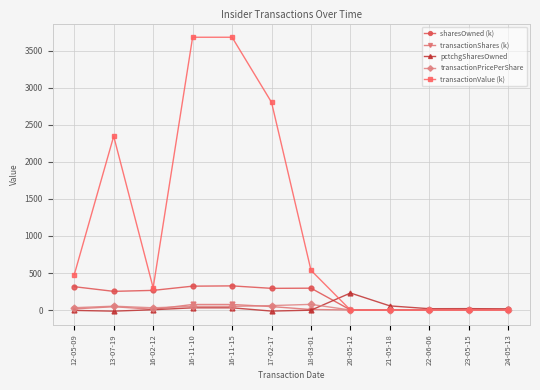

At how many categories does at least one series exceed 1818?

4